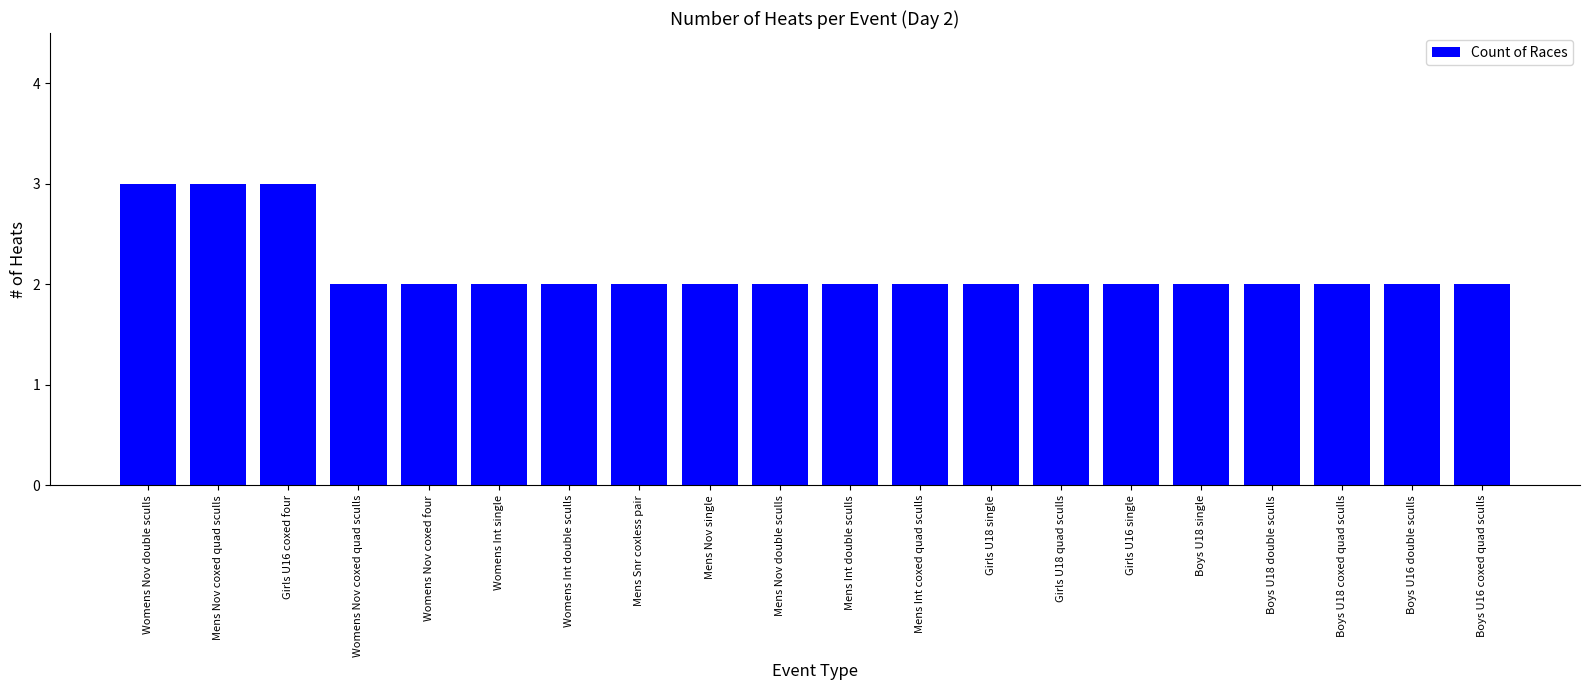

What is the ratio of the value at Boys U18 double sculls to the value at Mens Nov single?

1.0